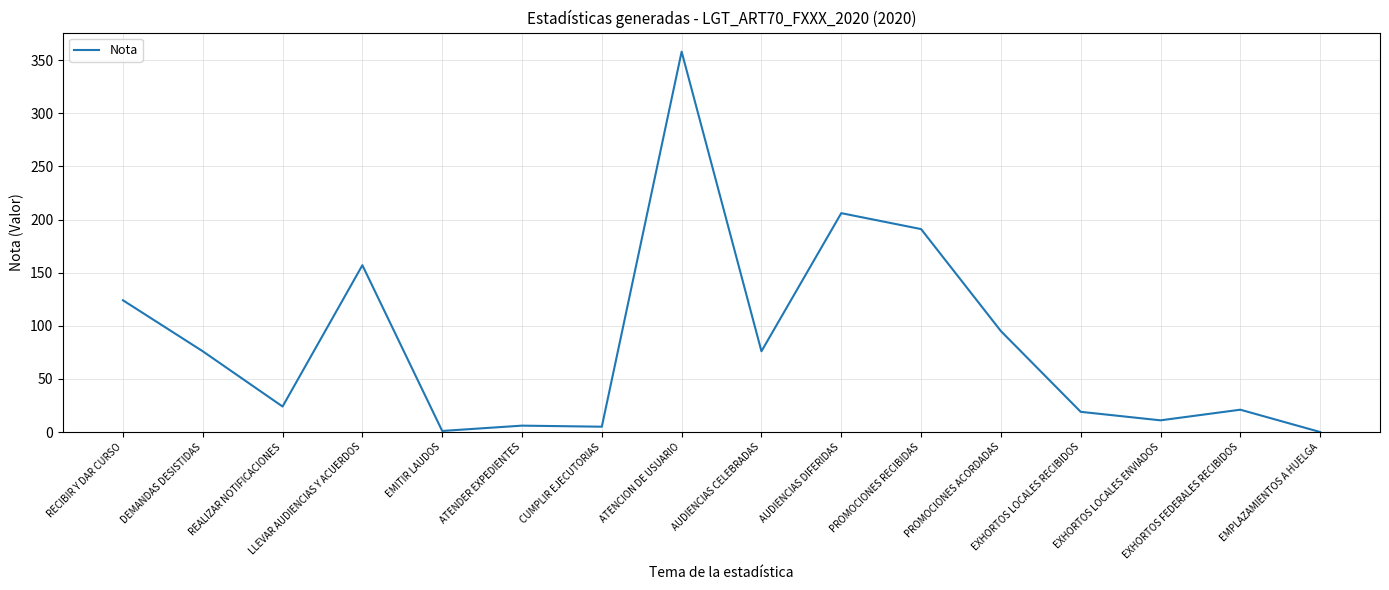

What is the difference between the maximum and minimum values?

358